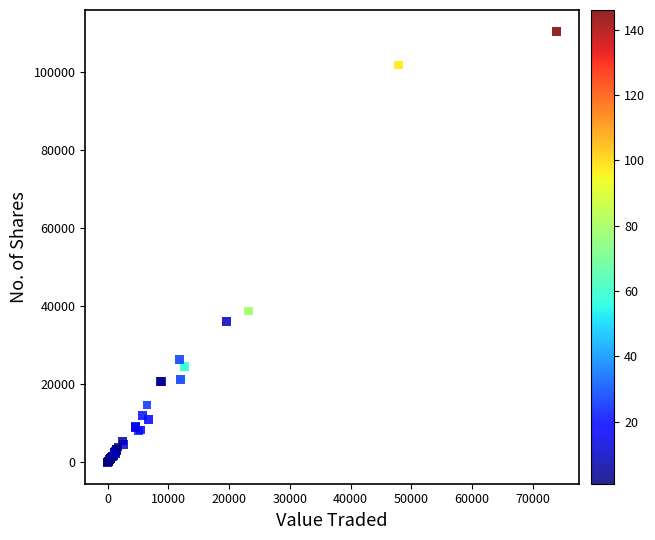

What Y value in the scatter plot is closest to 55163?

38738